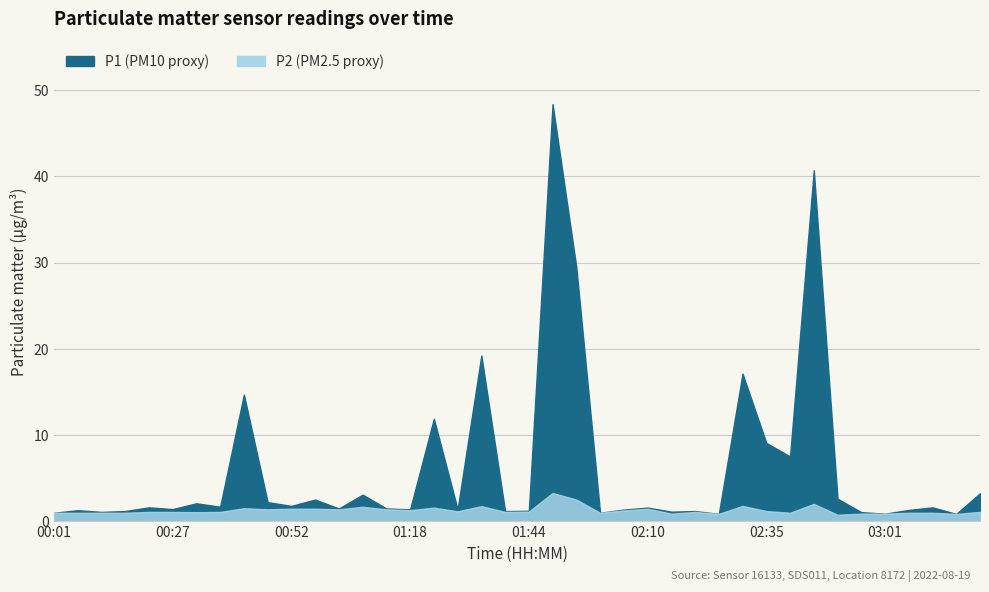

Count the number of categories in the chart.

40